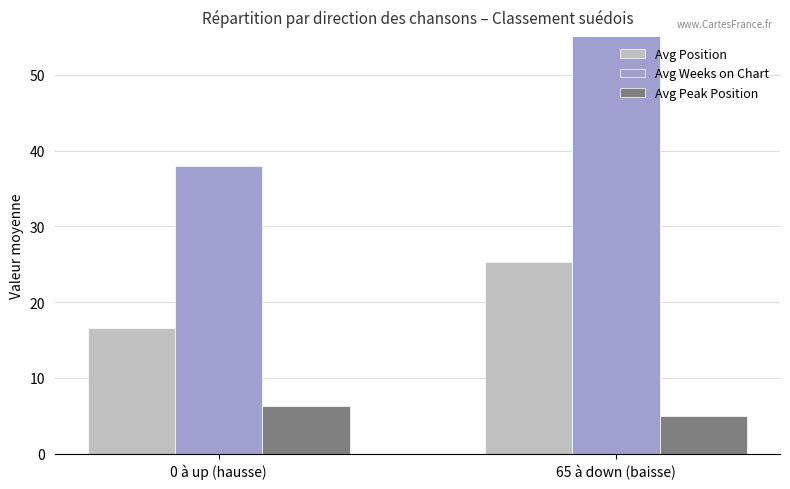

How many values in the Avg Position series are below 25?

1